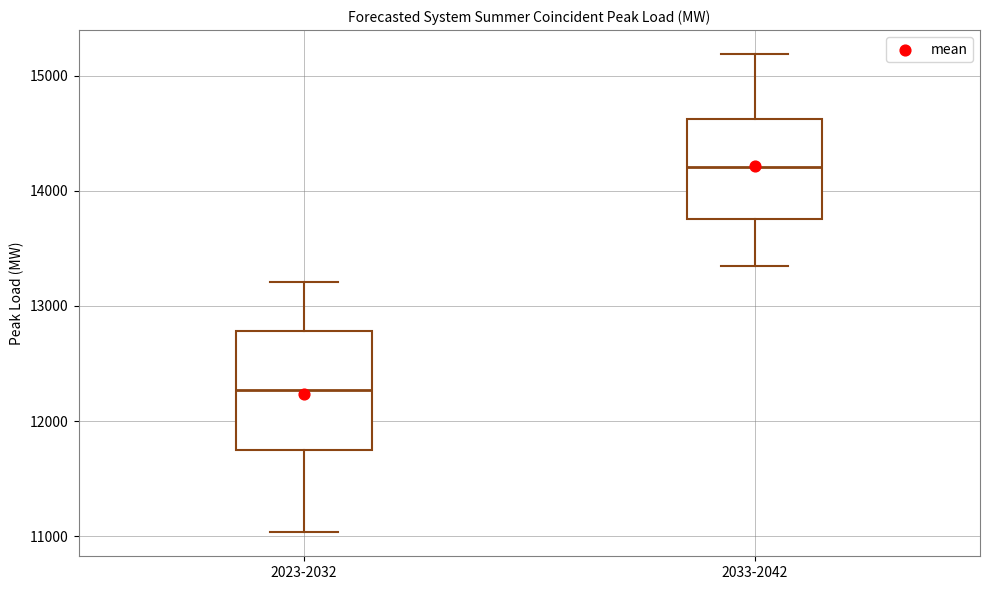

Reading left to right, transcribe this box plot: for each box, give where its median line is, the range the box spans, and where its two whiskers end, as read against the y-axis. The values are not printed on the chart, so give them approximately, as read against the axis.

2023-2032: median 12300, box 11700 to 12800, whiskers 11000 to 13200
2033-2042: median 14200, box 13800 to 14600, whiskers 13300 to 15200